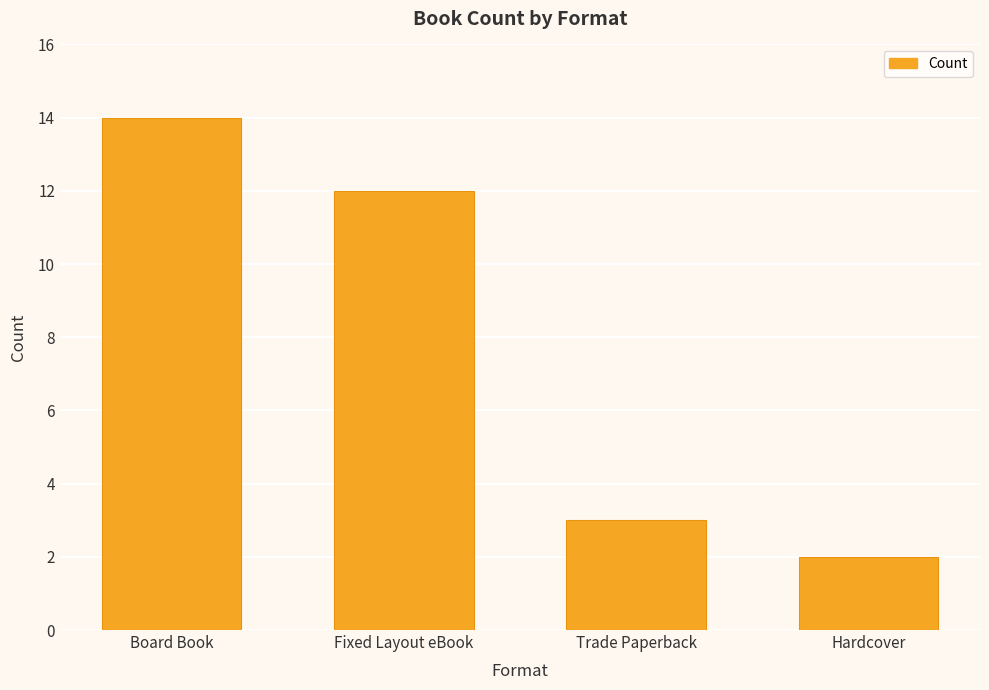

Which label corresponds to the smallest value in the chart?

Hardcover